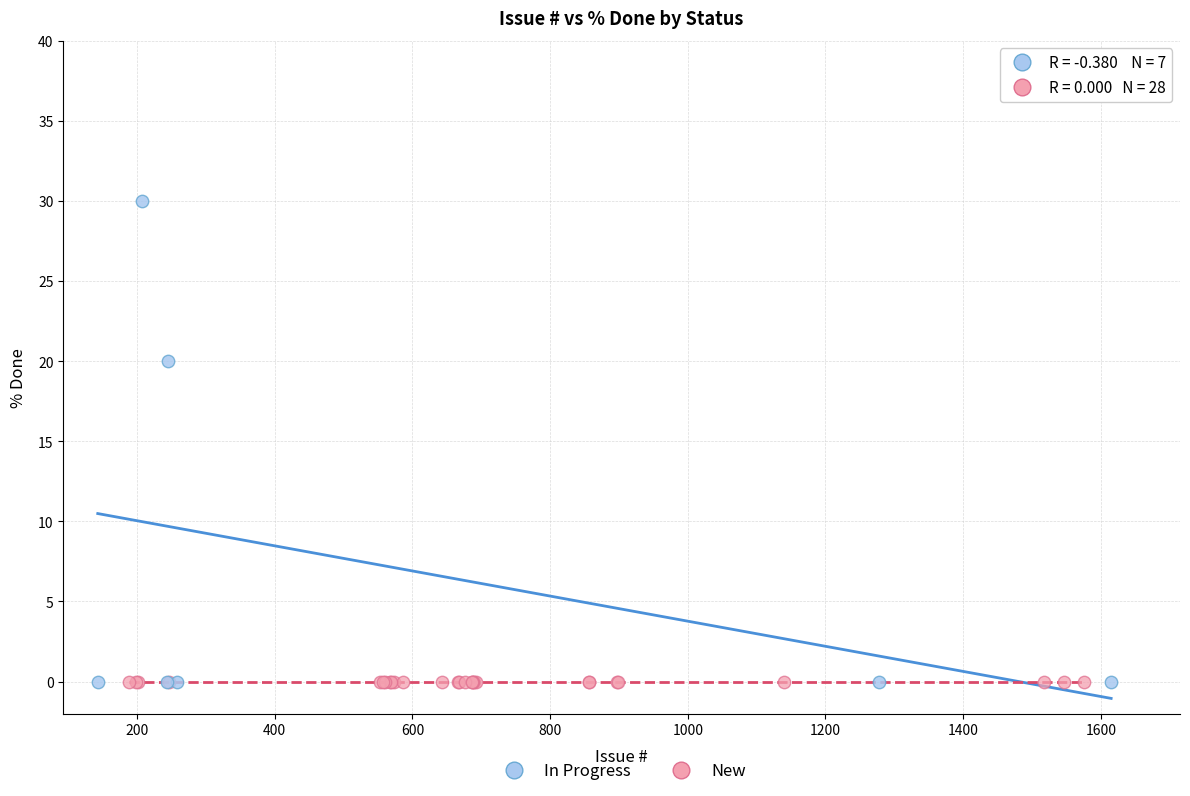

Which series contains the highest Y value?

In Progress